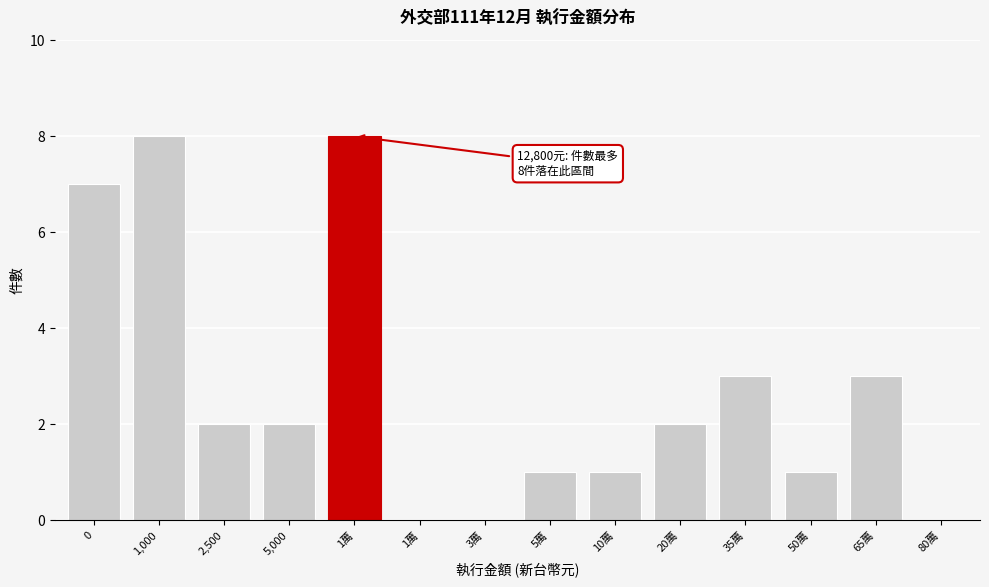

Are the bars horizontal?

No